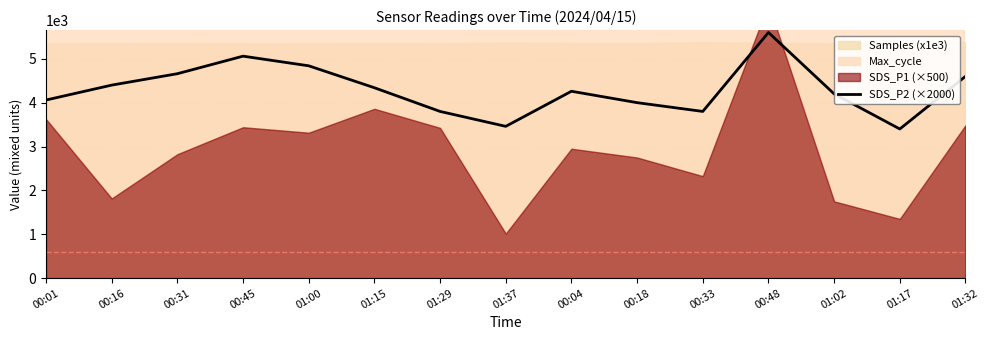

What is the difference between the maximum and second lowest values?

2140.0